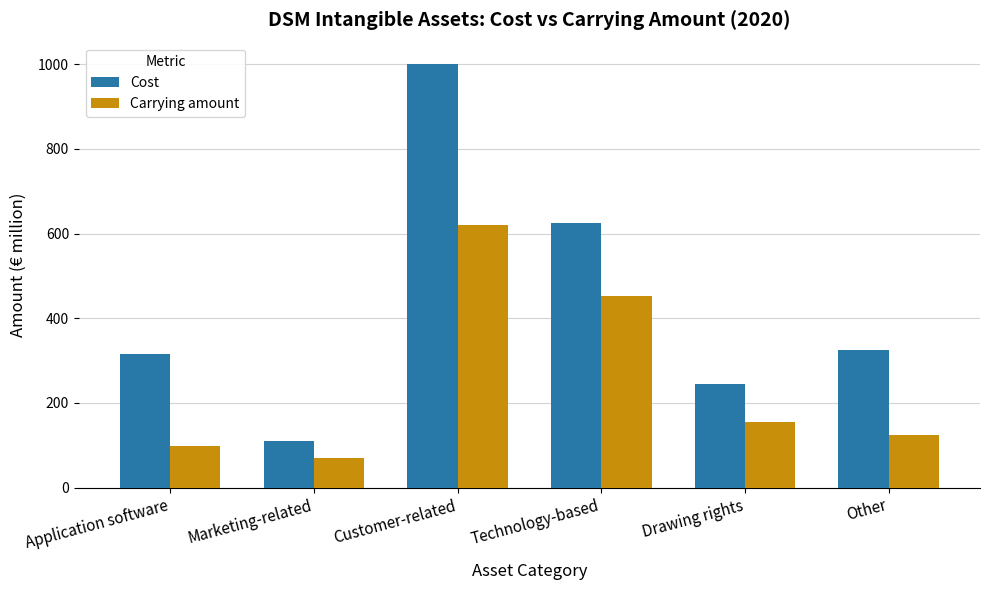

What is the average value of the Cost series?

437